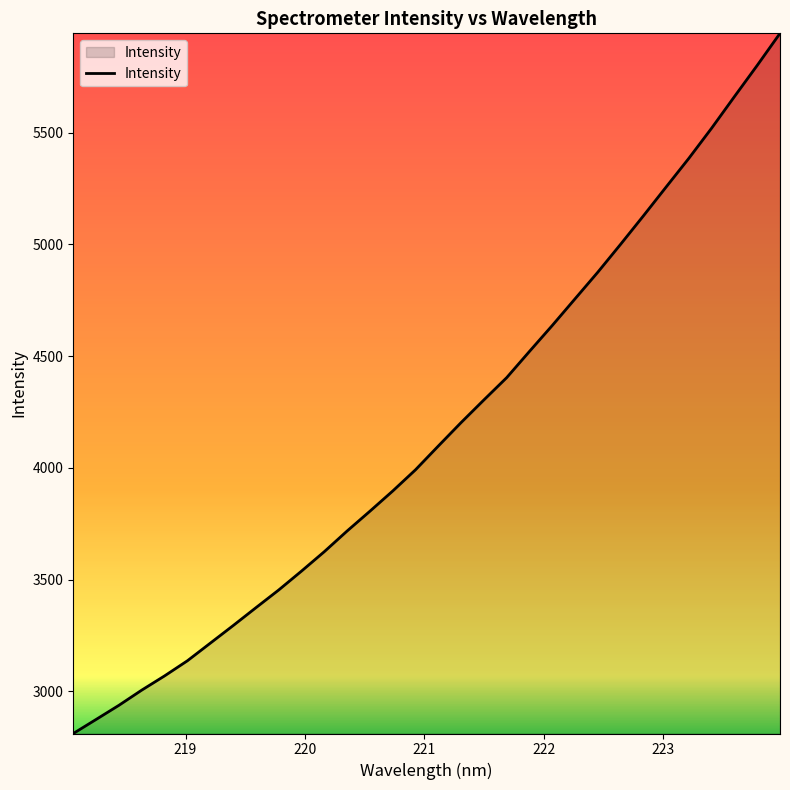

What is the minimum value shown in the chart?

2810.6